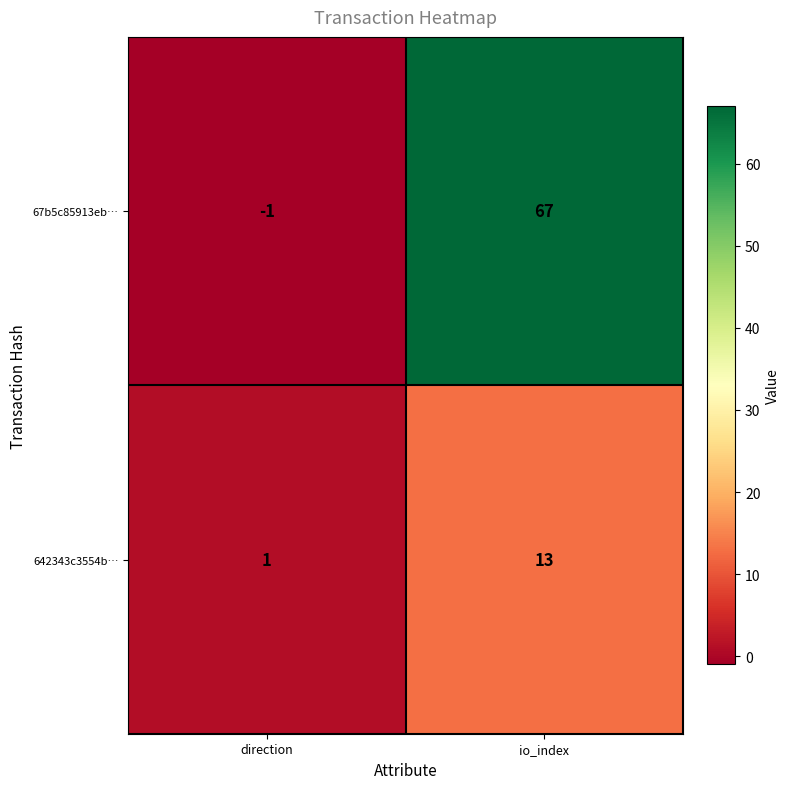

What is the sum of the 67b5c85913eb… values at direction and io_index?

66